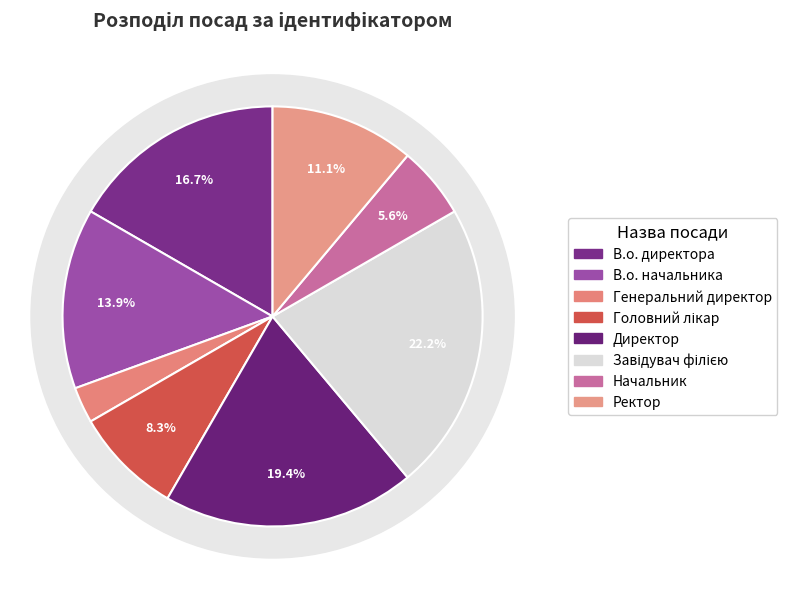

Is it true that Начальник is 19% of the pie?

False